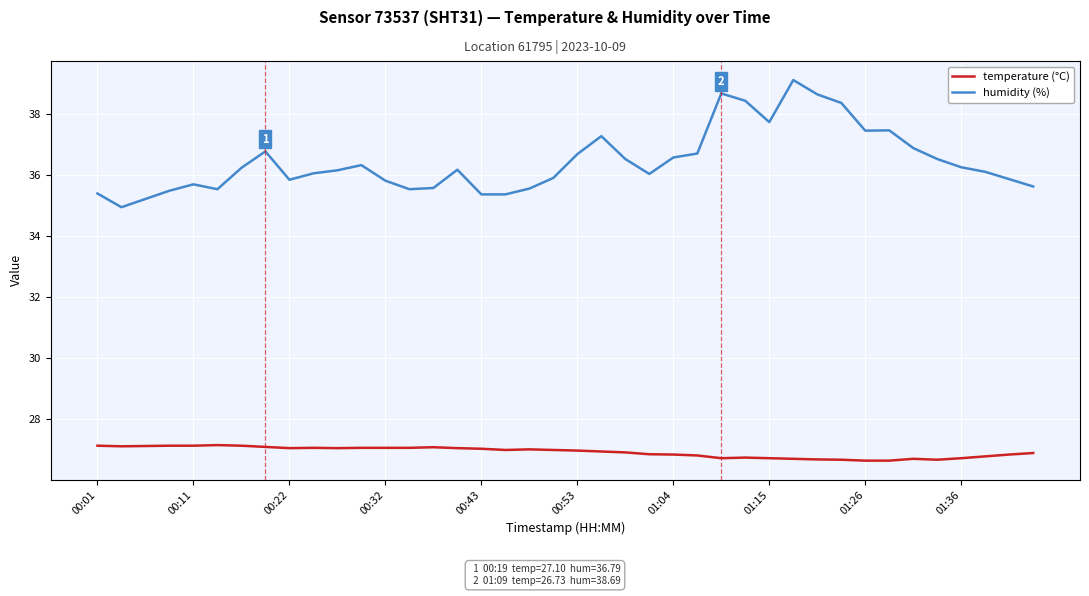

Which series has the widest spread of values?

humidity (%)